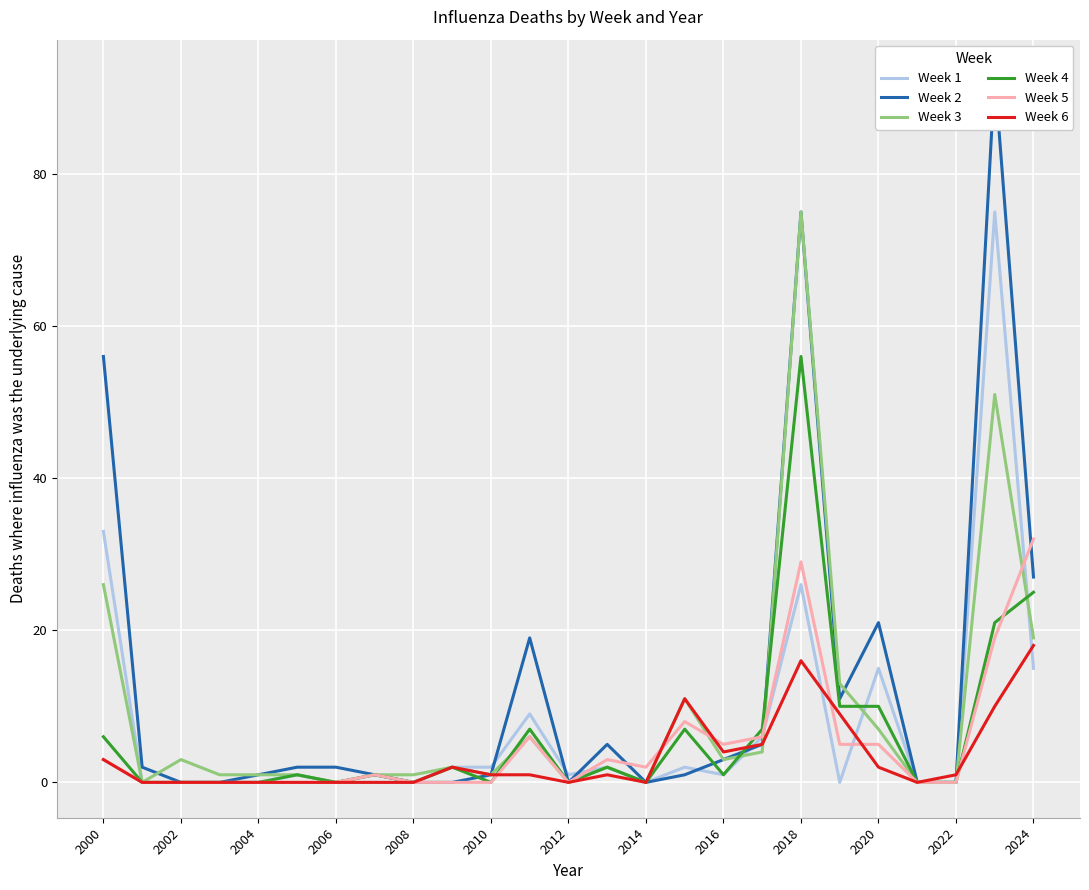

How many interior local peaks does the Week 2 series have?

5